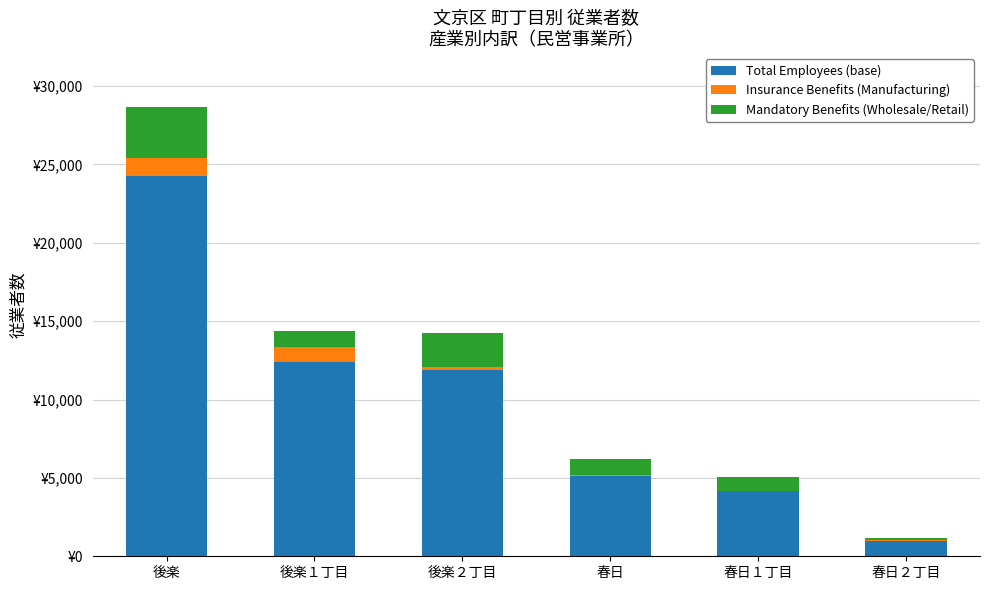

What is the difference between the second highest and second lowest values in the Insurance Benefits (Manufacturing) series?

879